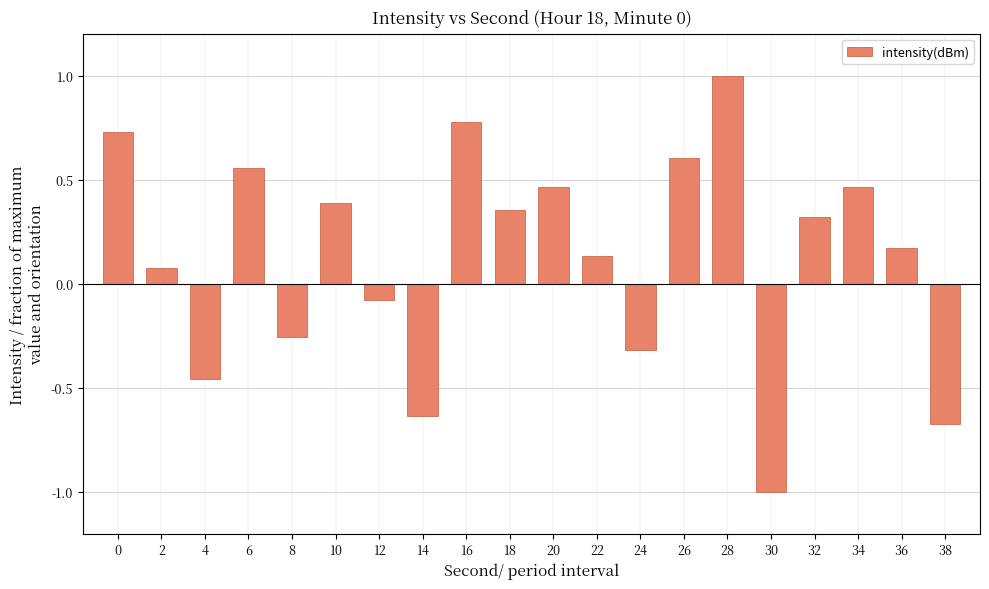

What is the value of the 7th bar from the left?

-0.1